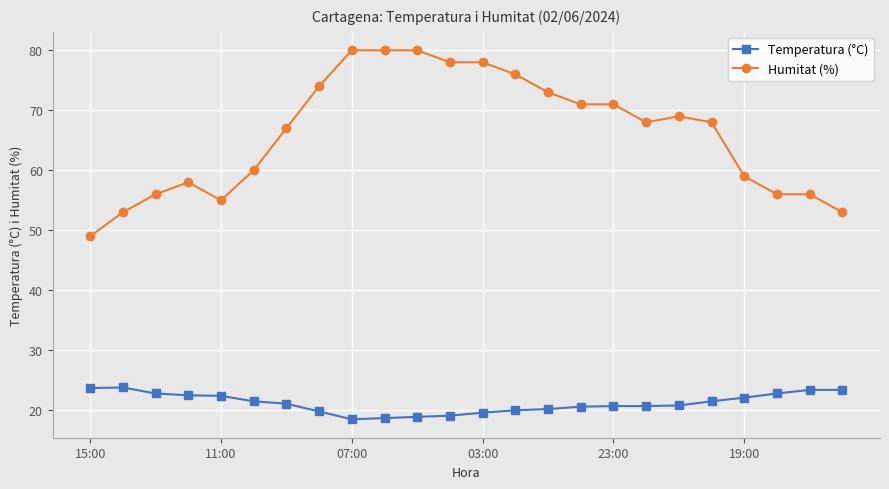

Which series has the largest total across all categories?

Humitat (%)